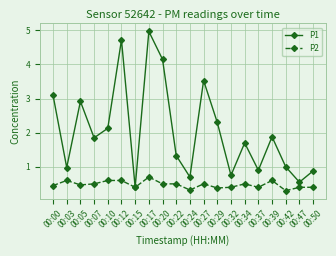

List the series in order of their peak value, lowest first.

P2, P1